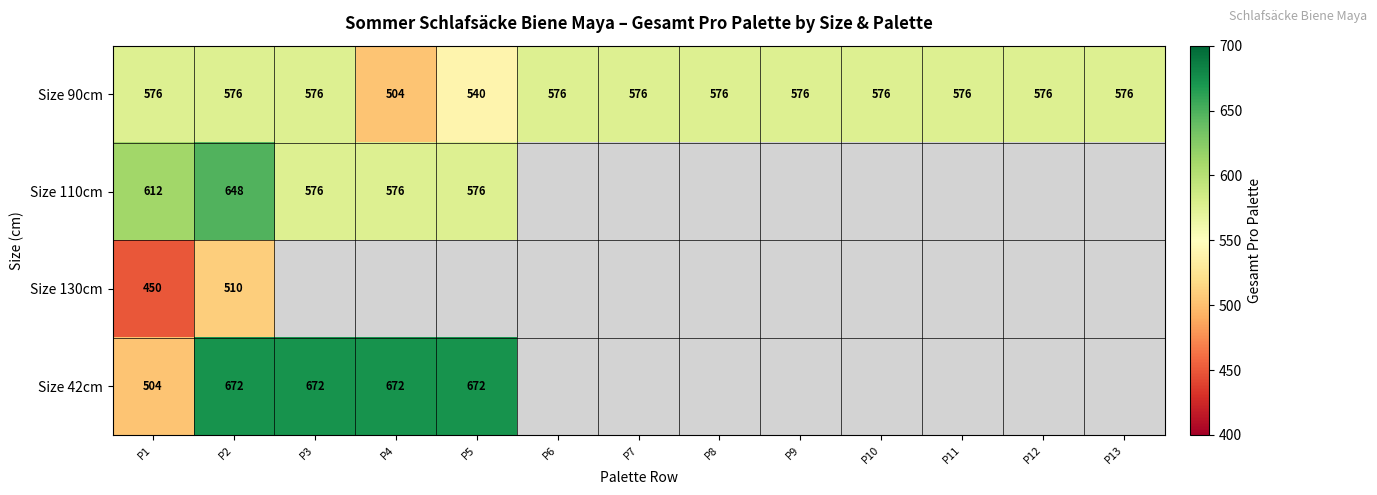

What is the difference between the Size 90cm values at P4 and P8?

72